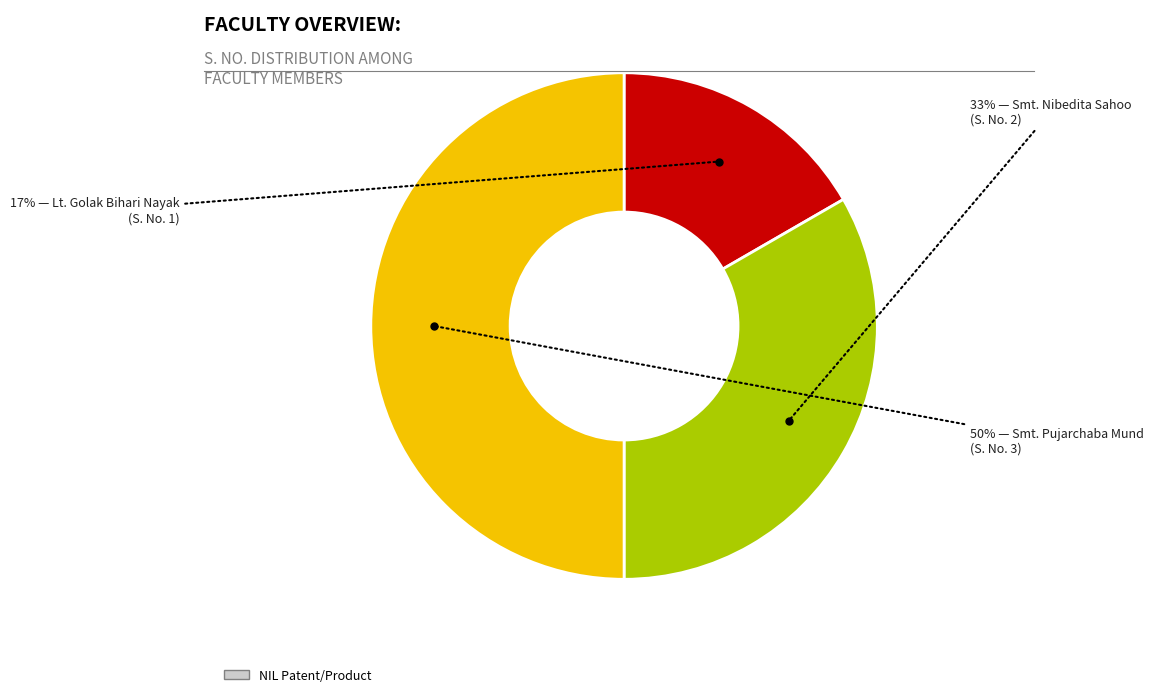

To the nearest percent, what is the difference between the largest and smallest slice percentages?

33%